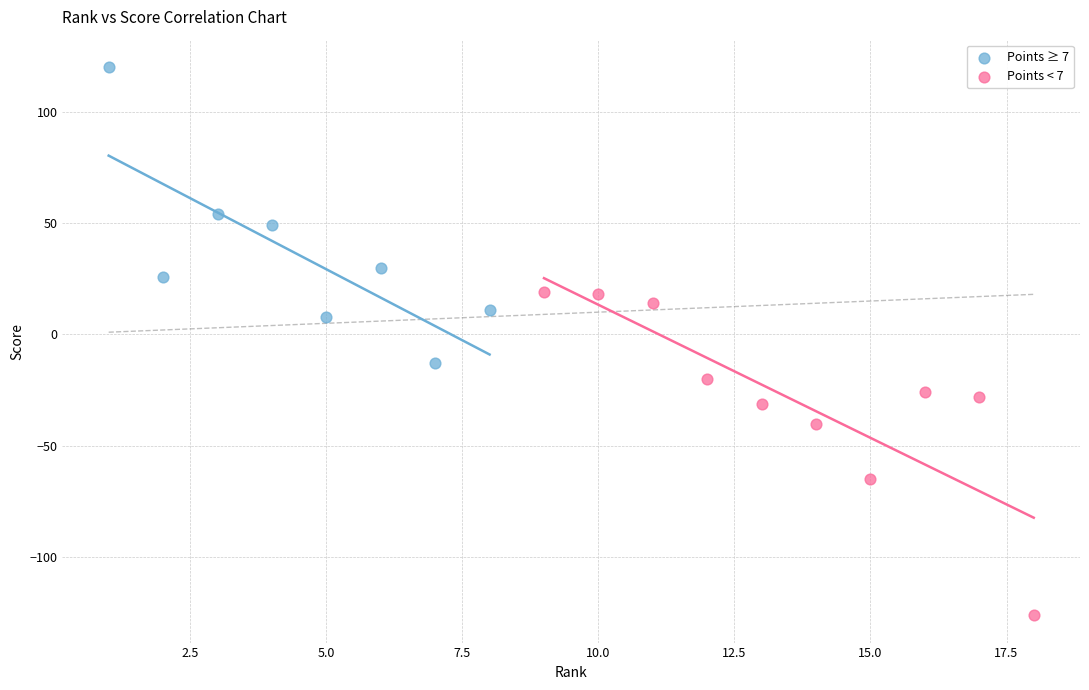

Which series reaches the maximum Y coordinate?

Points ≥ 7